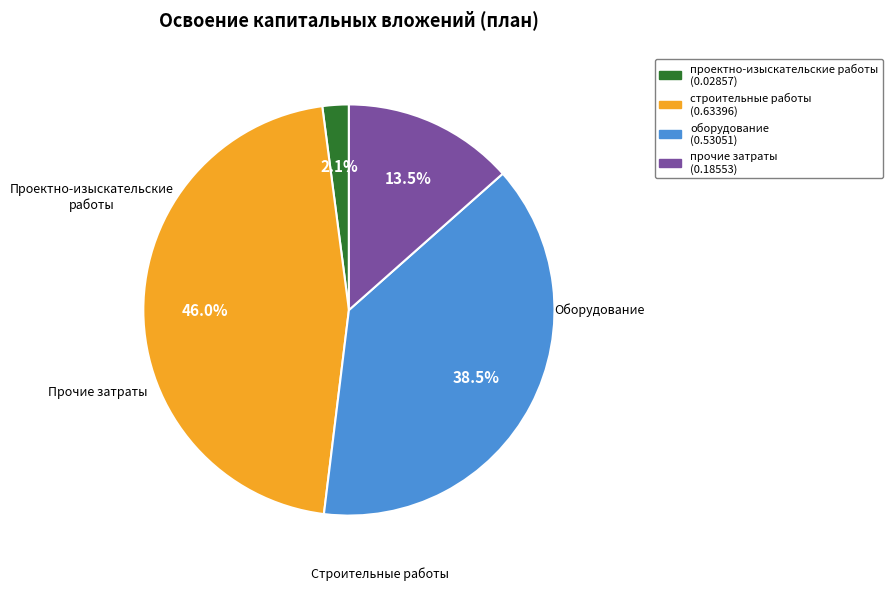

Is there any slice that represents more than half of the pie?

No